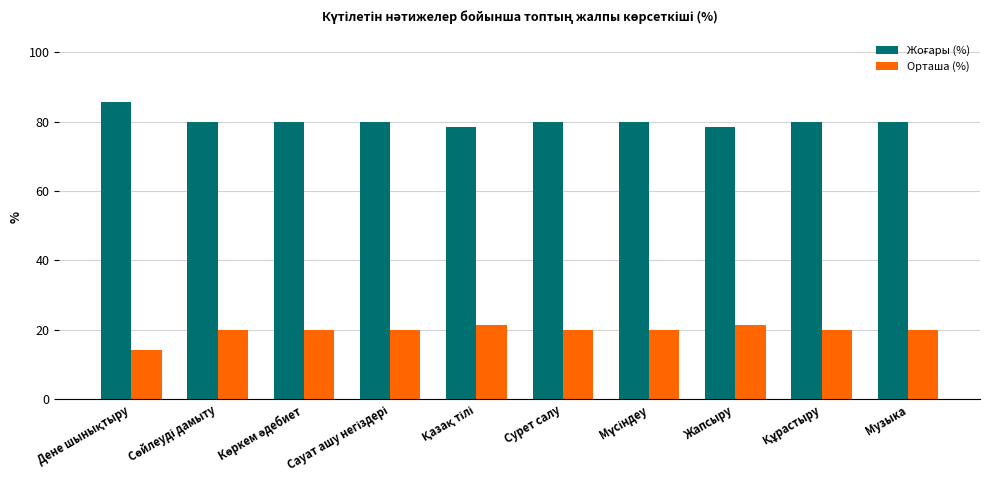

The Орташа (%) series shows 10.2 at Жапсыру. True or false?

False